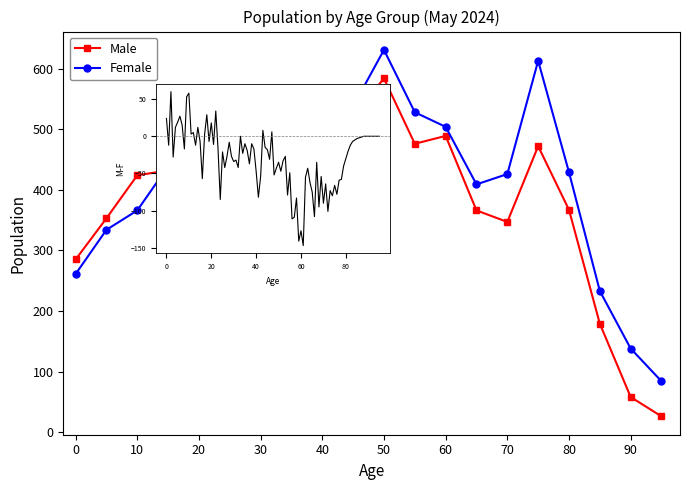

Which series has the widest spread of values?

Male